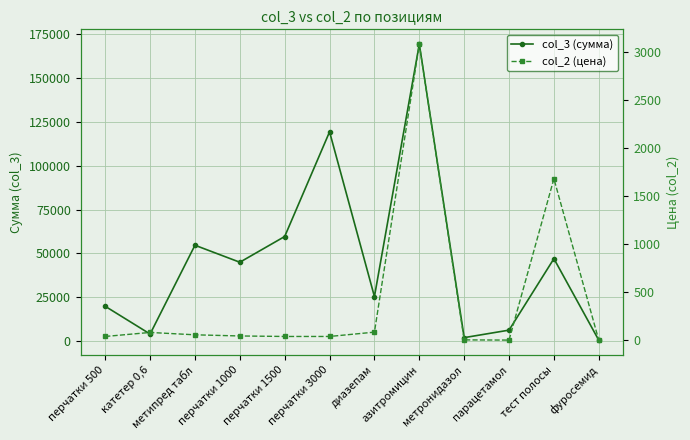

True or false: col_2 (цена) has a value of 2.1 at парацетамол.

True